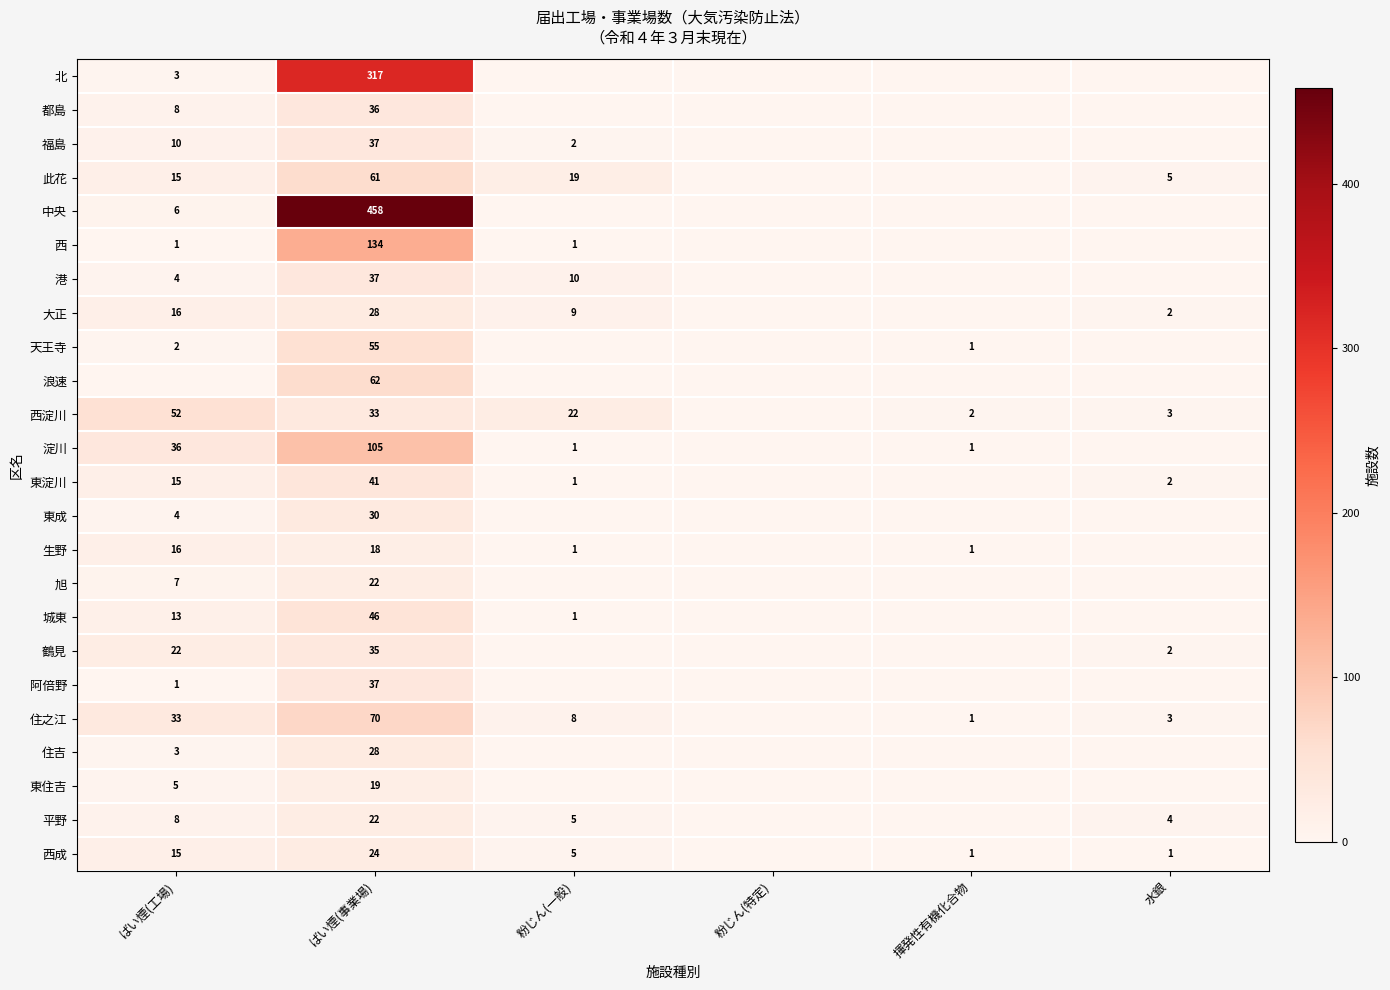

At how many categories does at least one series exceed 295?

1